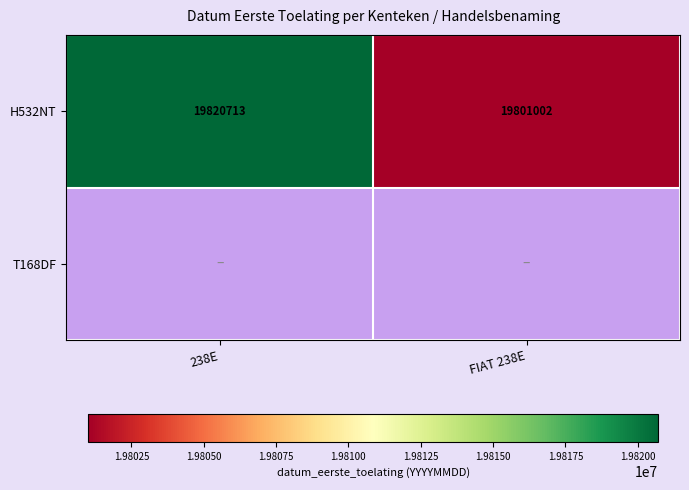

What is the difference between the H532NT values at 238E and FIAT 238E?

19711